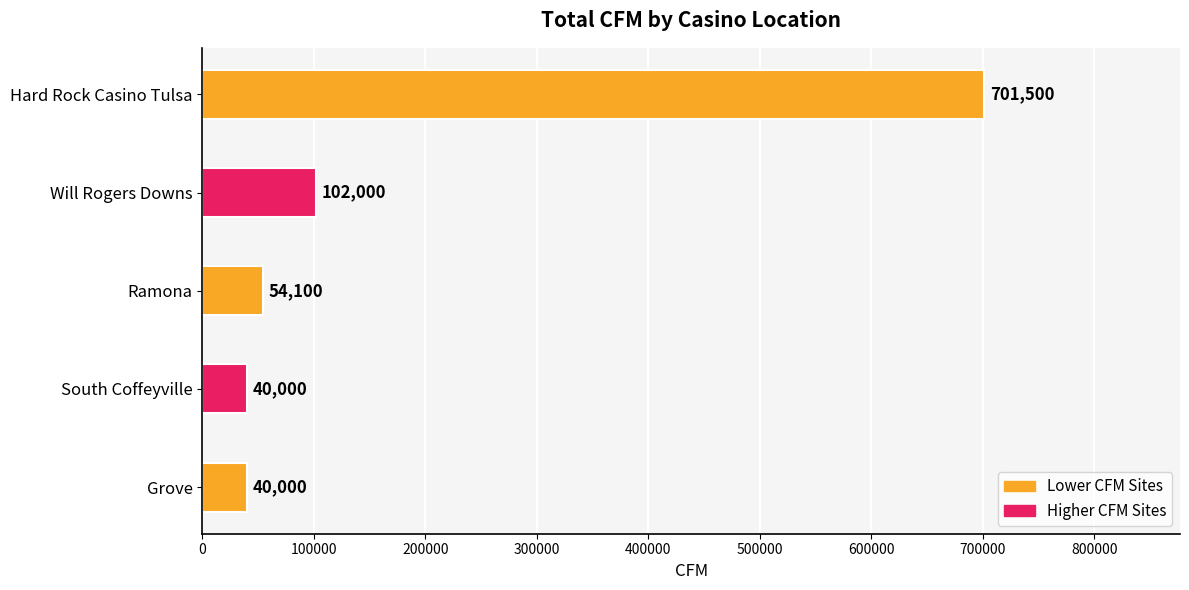

How many values are below 54100?

2